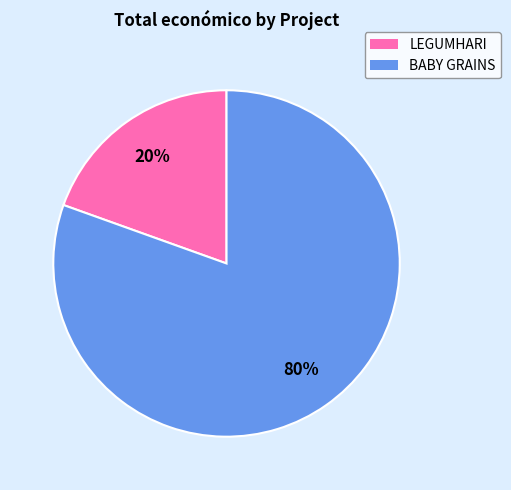

Is there any slice that represents more than half of the pie?

Yes